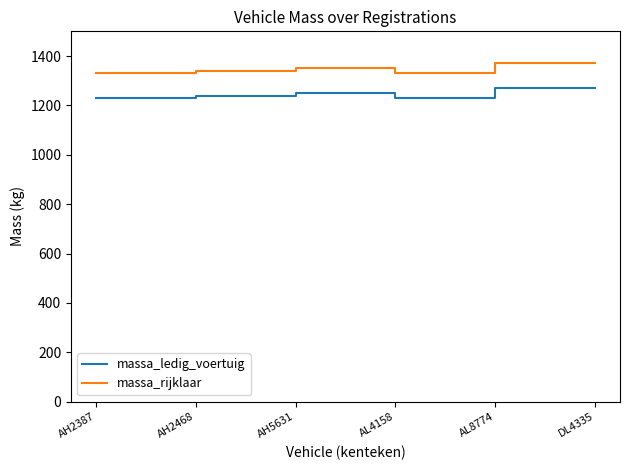

At AH2387, list the series in order from smallest to largest.

massa_ledig_voertuig, massa_rijklaar